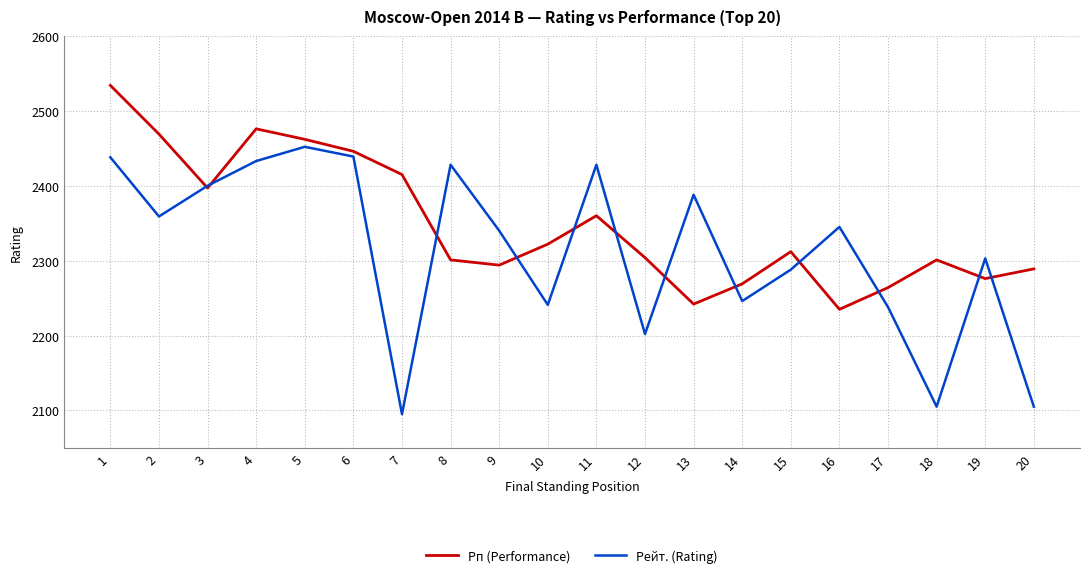

The value of Рп (Performance) at 14 is 3124. True or false?

False